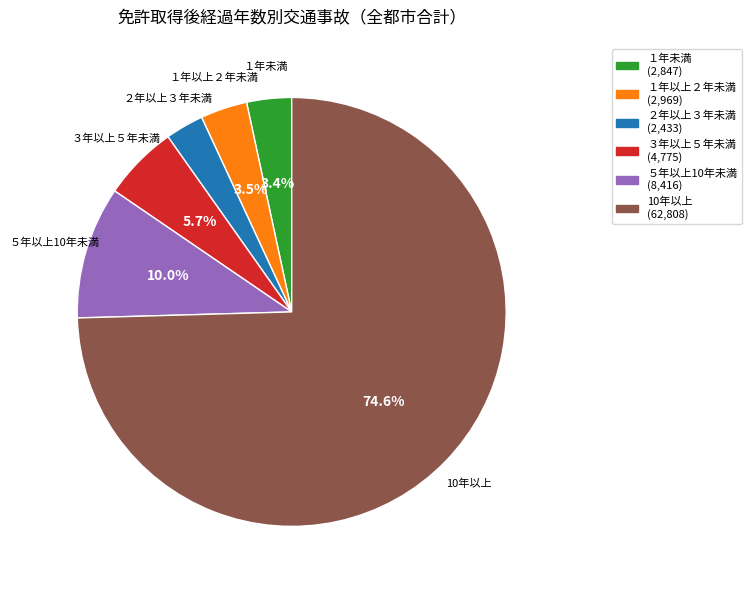

Count the number of slices in the pie.

6